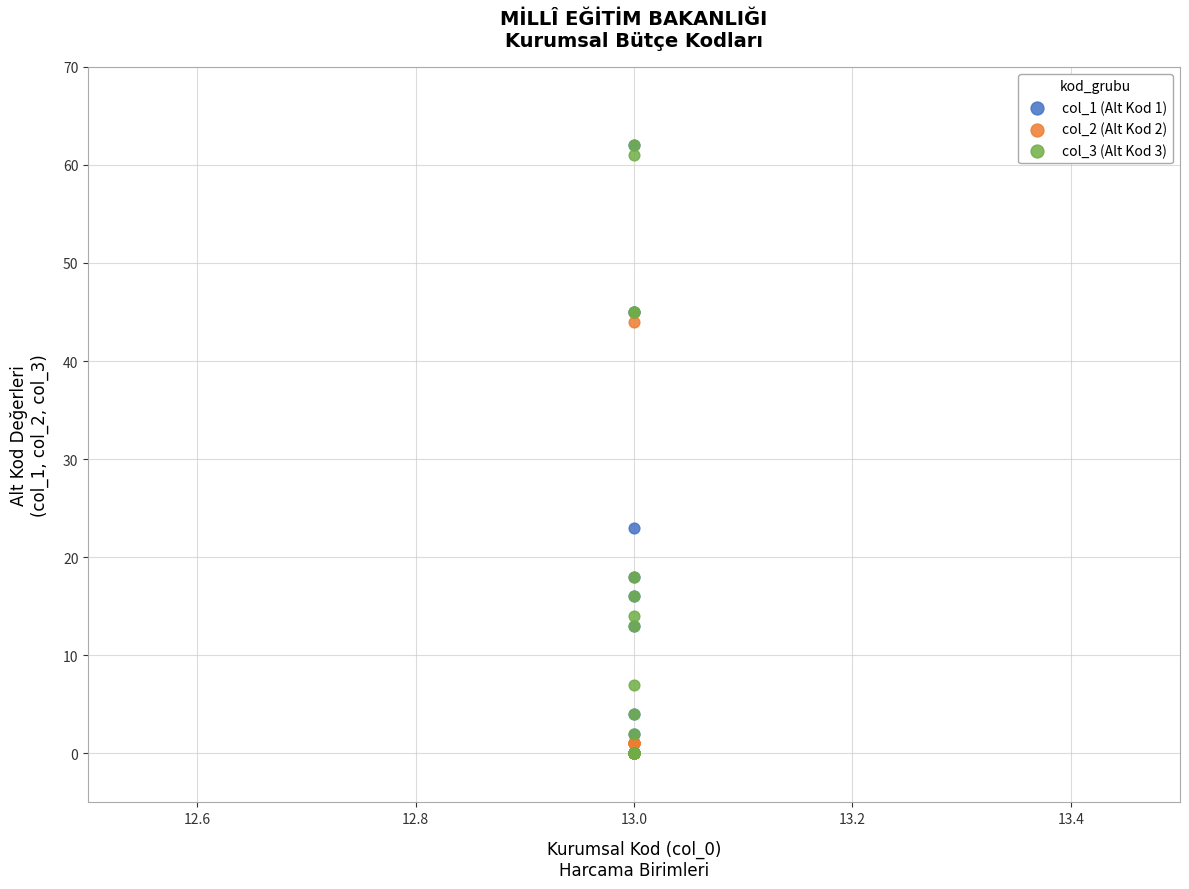

Across all series, what Y value is closest to 31?

23